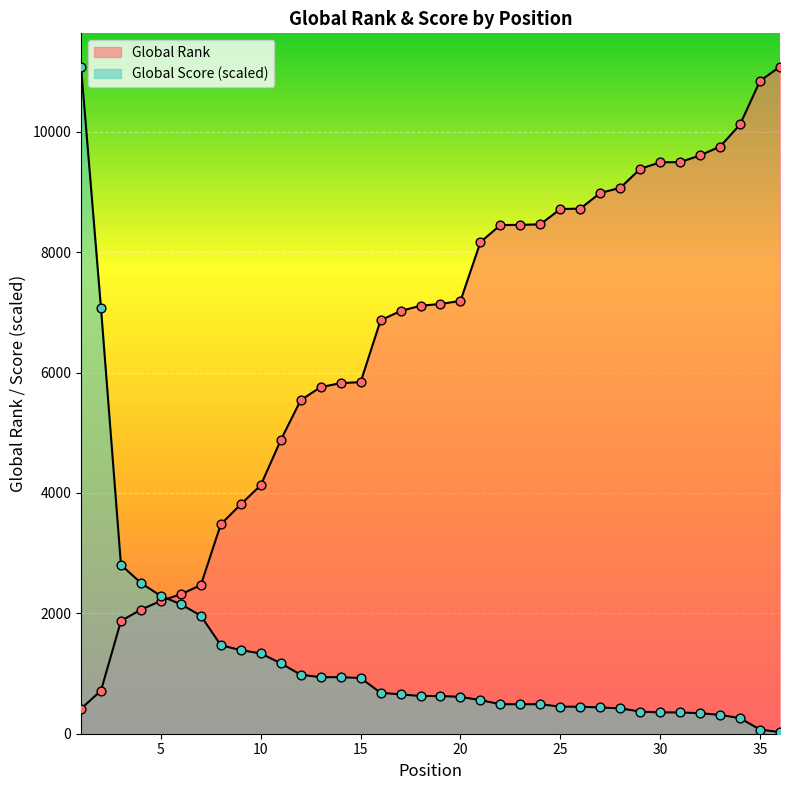

What are all the series names shown in the legend?

Global Rank, Global Score